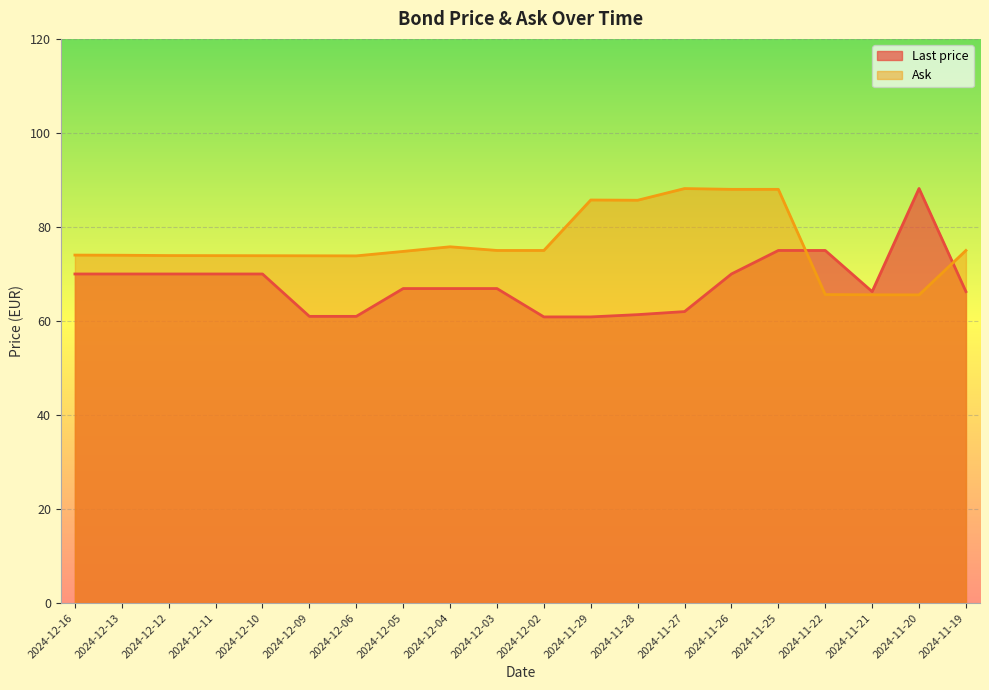

How many lines are shown in the chart?

2